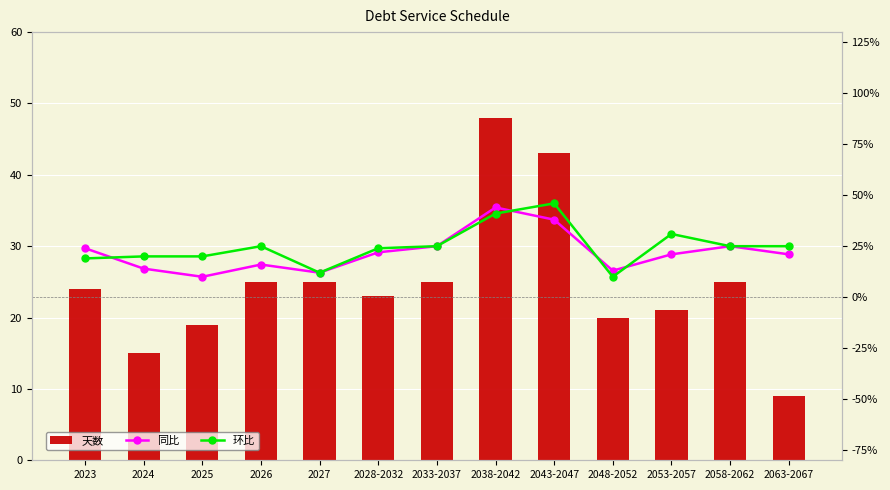

Are the bars horizontal?

No